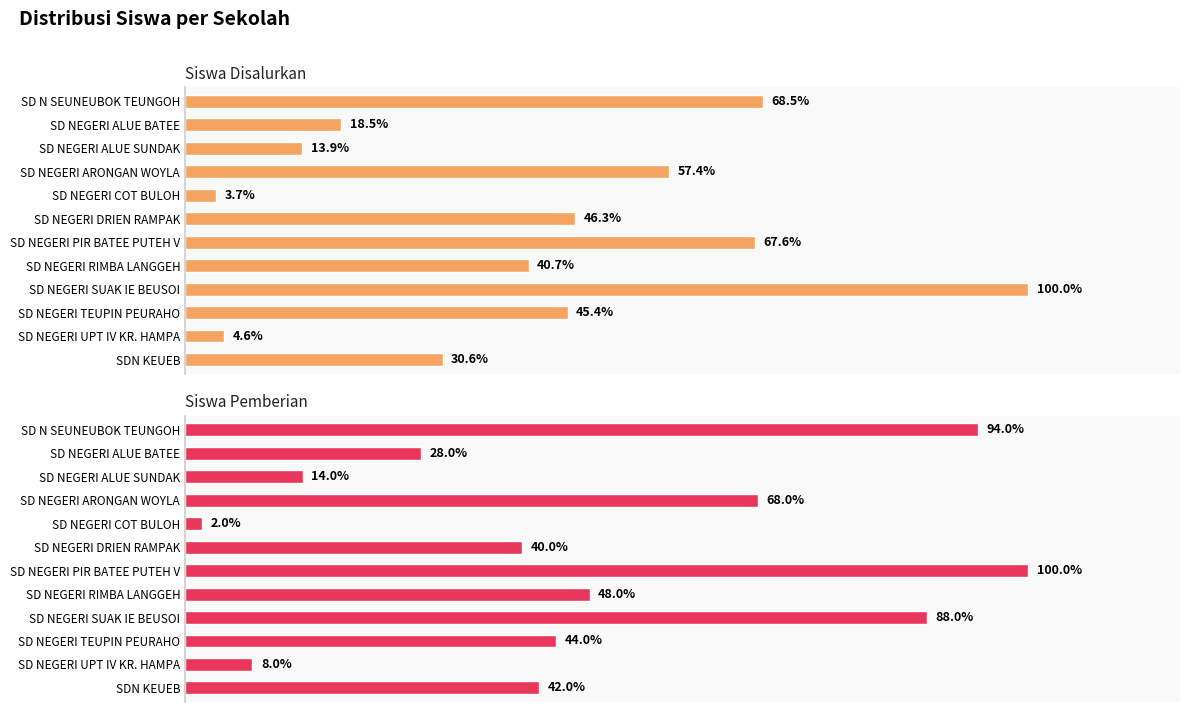

How many groups of bars are there?

12